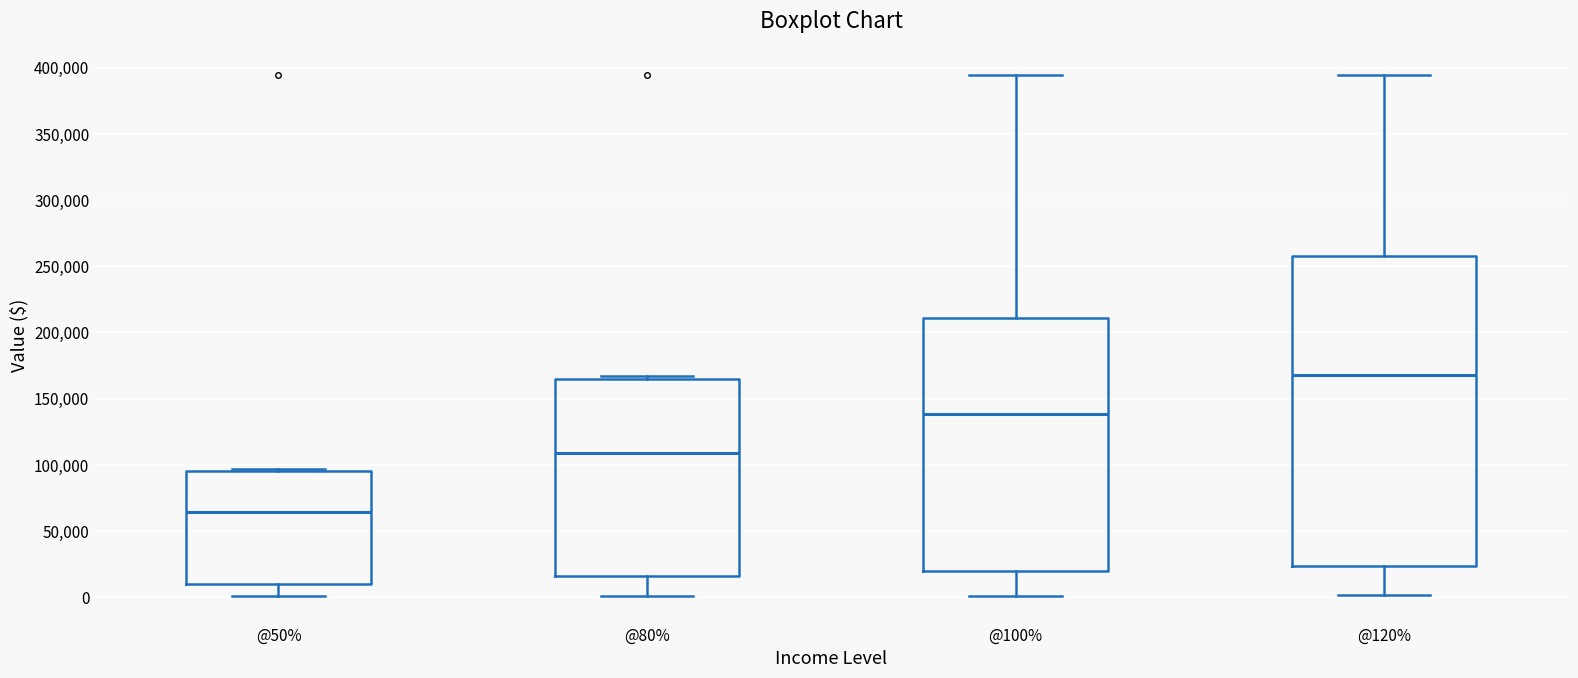

Reading left to right, transcribe this box plot: for each box, give where its median line is, the range the box spans, and where its two whiskers end, as read against the y-axis. The values are not printed on the chart, so give them approximately, as read against the axis.

@50%: median 65000, box 10000 to 95000, whiskers 0 to 95000
@80%: median 110000, box 15000 to 165000, whiskers 0 to 165000 (just above the box's upper edge)
@100%: median 140000, box 20000 to 210000, whiskers 0 to 395000
@120%: median 170000, box 25000 to 260000, whiskers 0 to 395000